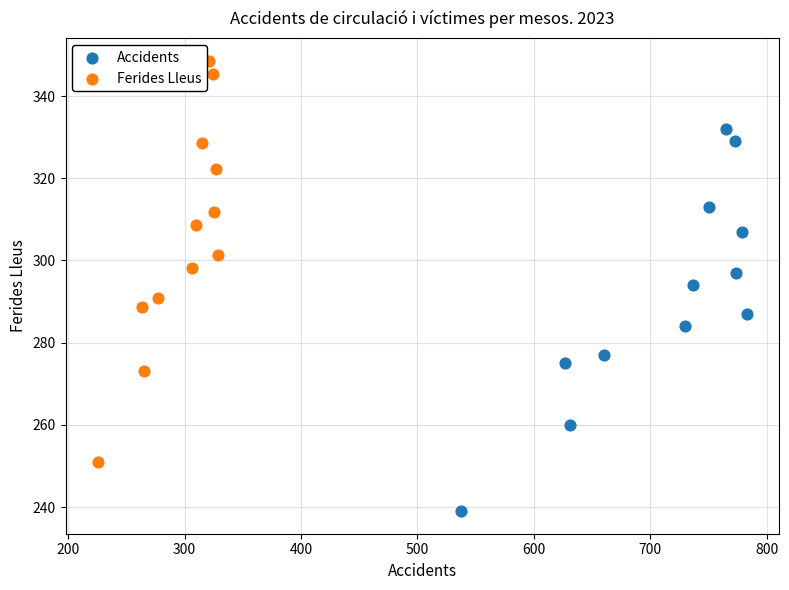

Which series contains the highest Y value?

Ferides Lleus